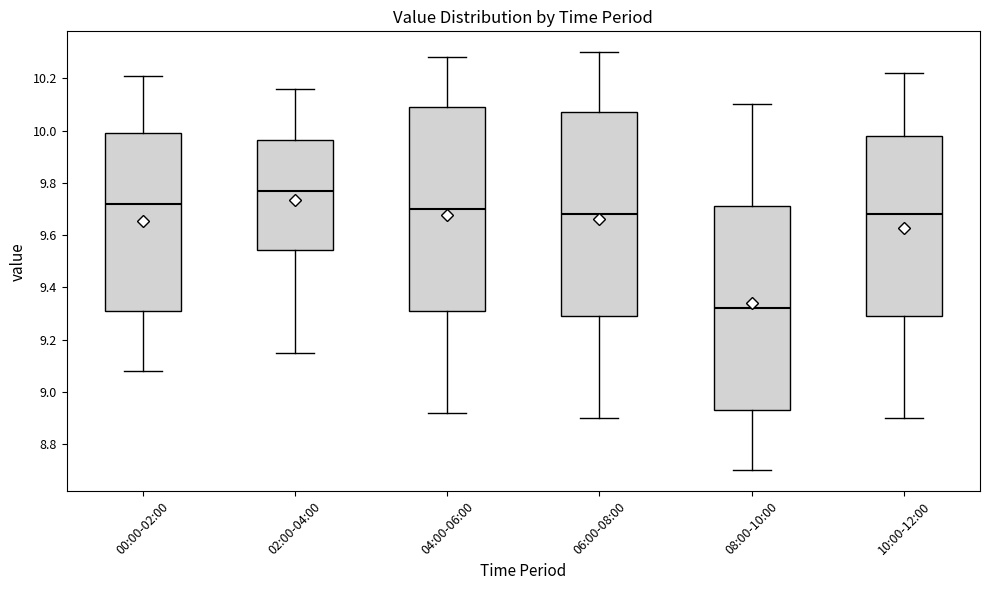

Reading left to right, read every box against the y-axis: the position of its median line, the range the box covers, and the ends of its whiskers. The values are not printed on the chart, so give them approximately, as read against the axis.

00:00-02:00: median 9.72, box 9.30 to 10.00, whiskers 9.08 to 10.22
02:00-04:00: median 9.78, box 9.54 to 9.96, whiskers 9.16 to 10.16
04:00-06:00: median 9.70, box 9.32 to 10.10, whiskers 8.92 to 10.28
06:00-08:00: median 9.68, box 9.30 to 10.08, whiskers 8.90 to 10.30
08:00-10:00: median 9.32, box 8.94 to 9.72, whiskers 8.70 to 10.10
10:00-12:00: median 9.68, box 9.30 to 9.98, whiskers 8.90 to 10.22